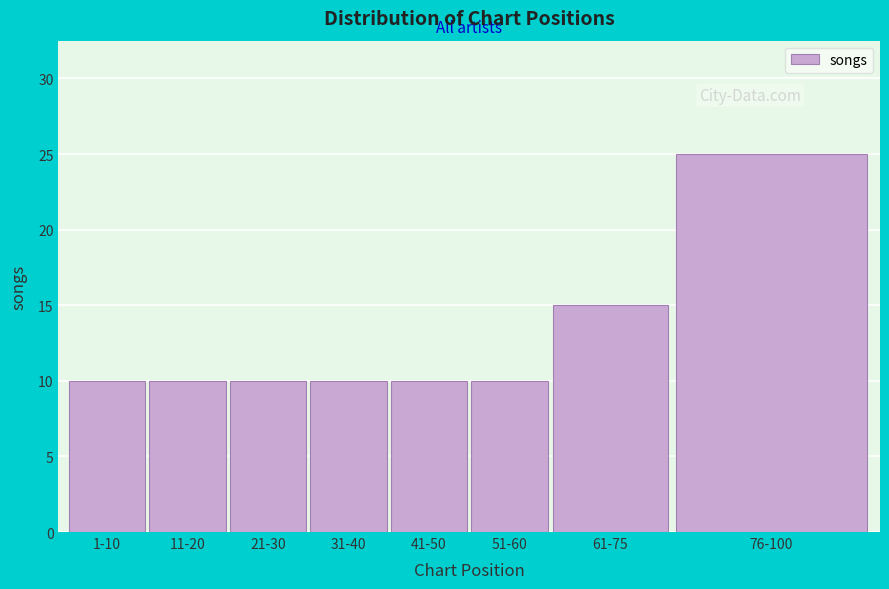

Reading right to left, extract all data points from this chart.

25	15	10	10	10	10	10	10